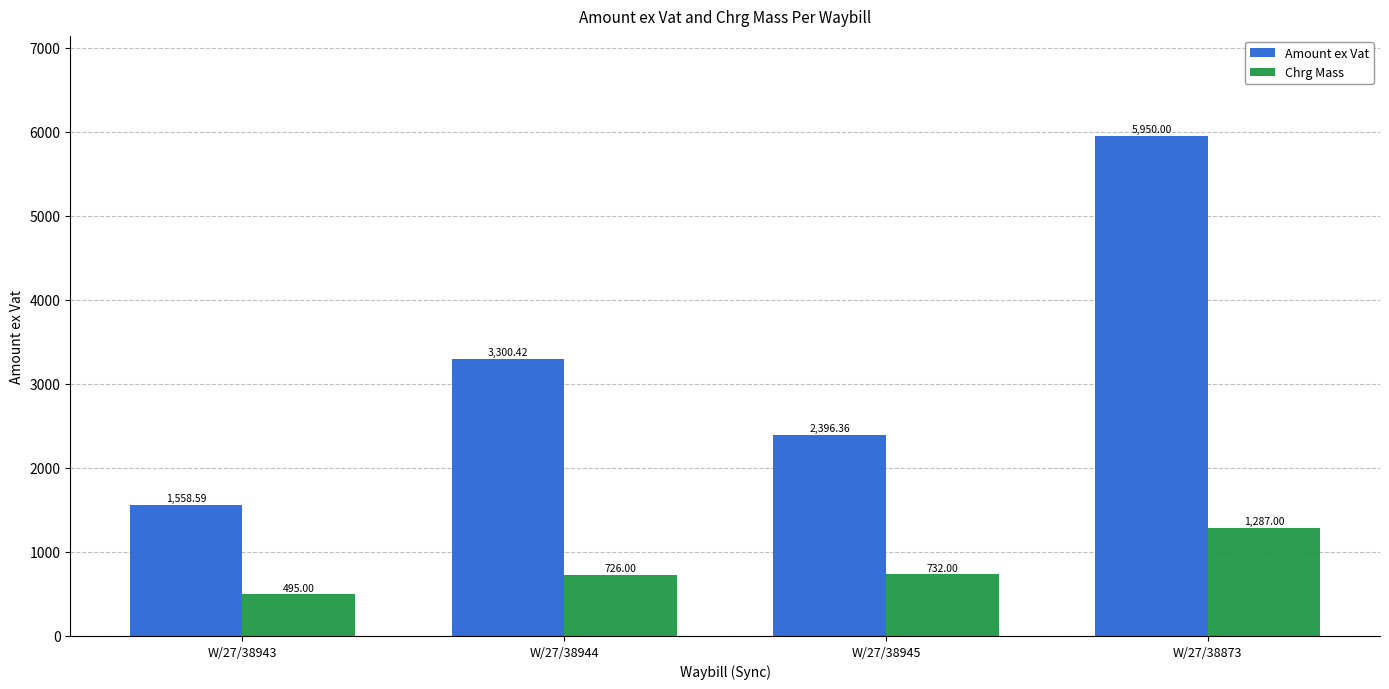

At which category is the sum across all series the highest?

W/27/38873